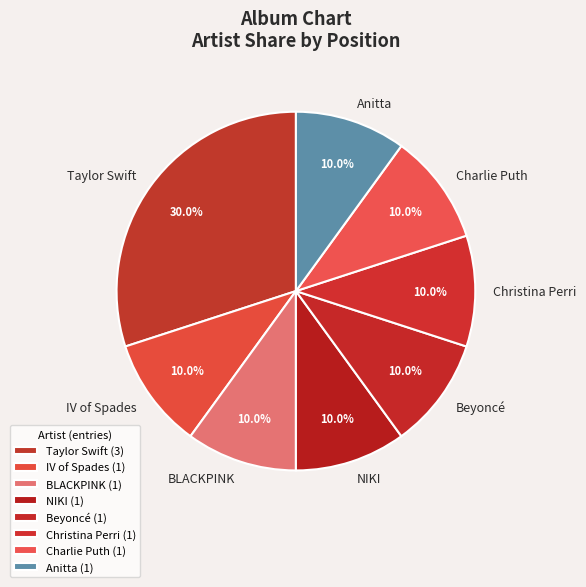

Approximately how many times larger is the value at BLACKPINK compared to Beyoncé?

1.0